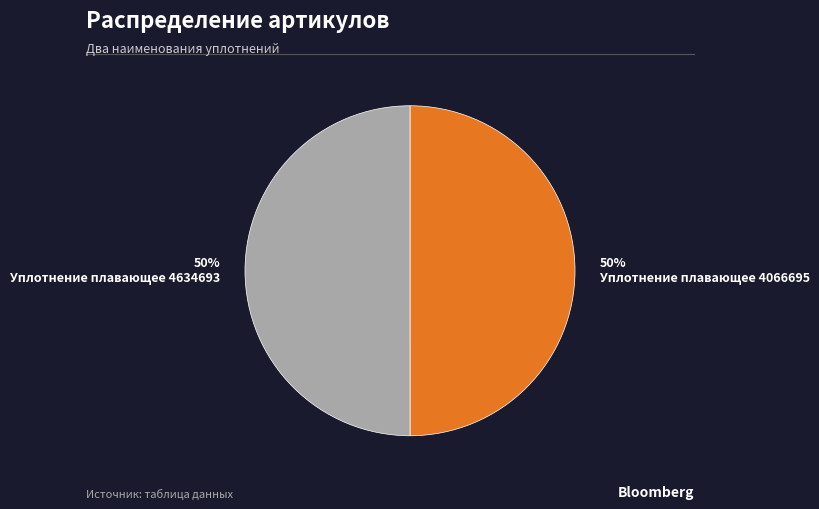

To the nearest percent, what is the average slice percentage?

50%